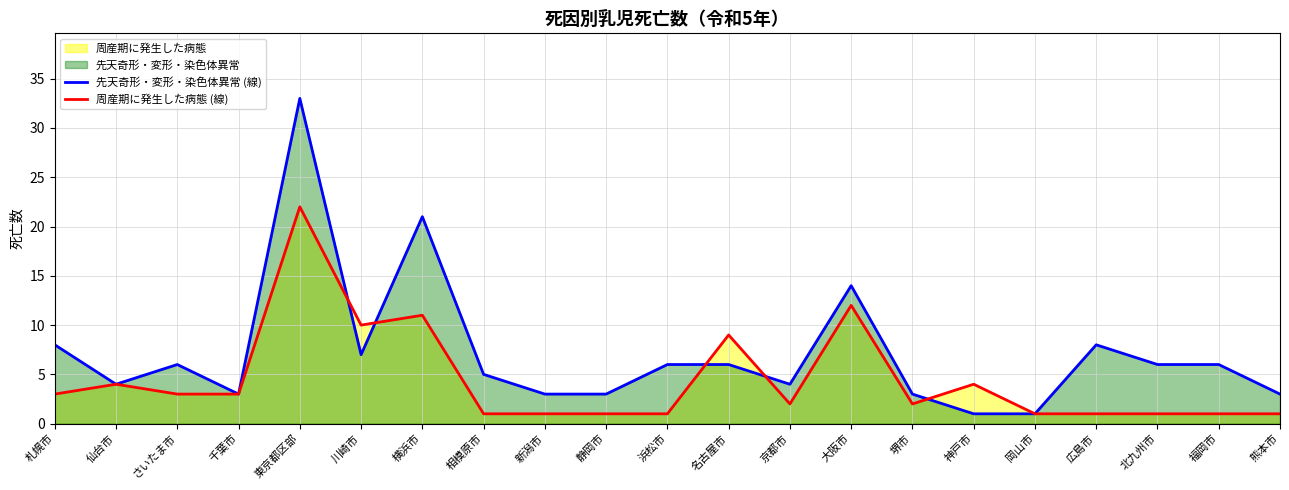

What position from the left is 堺市?

15